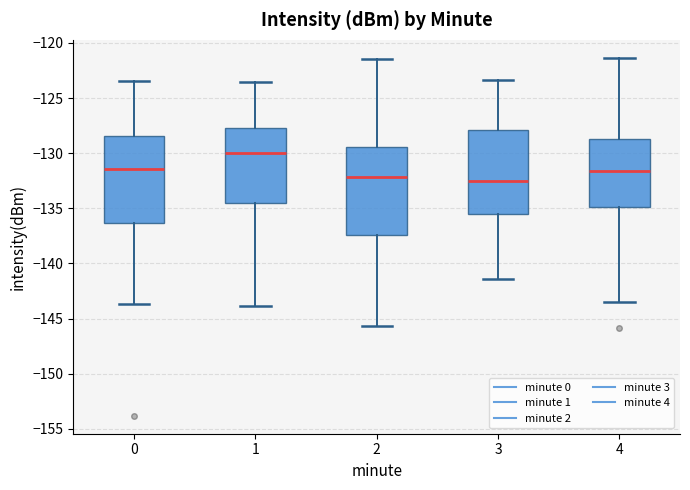

Which box has the highest median line?

1